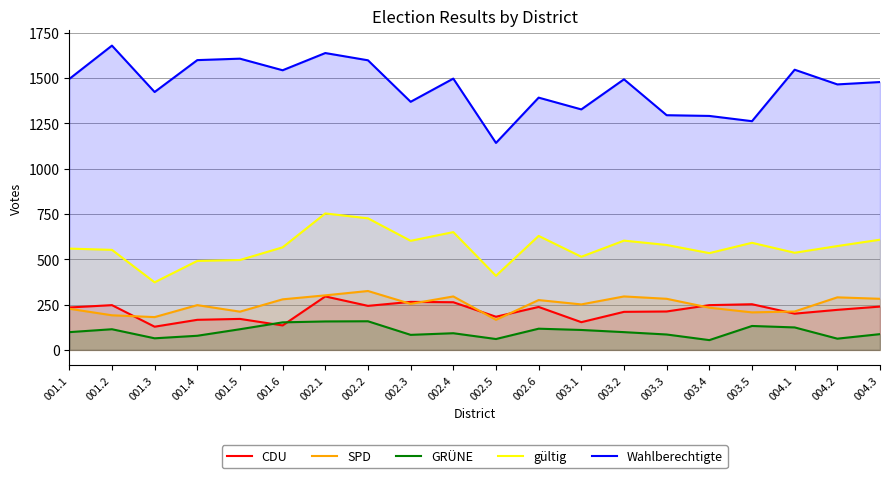

True or false: SPD and gültig cross at least once.

False